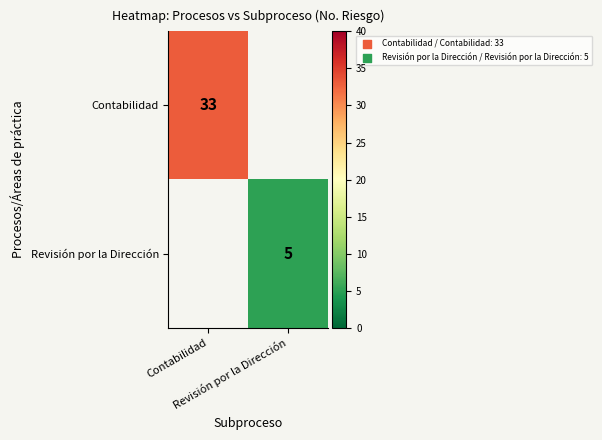

Is it true that Revisión por la Dirección equals 7.7 at Revisión por la Dirección?

False